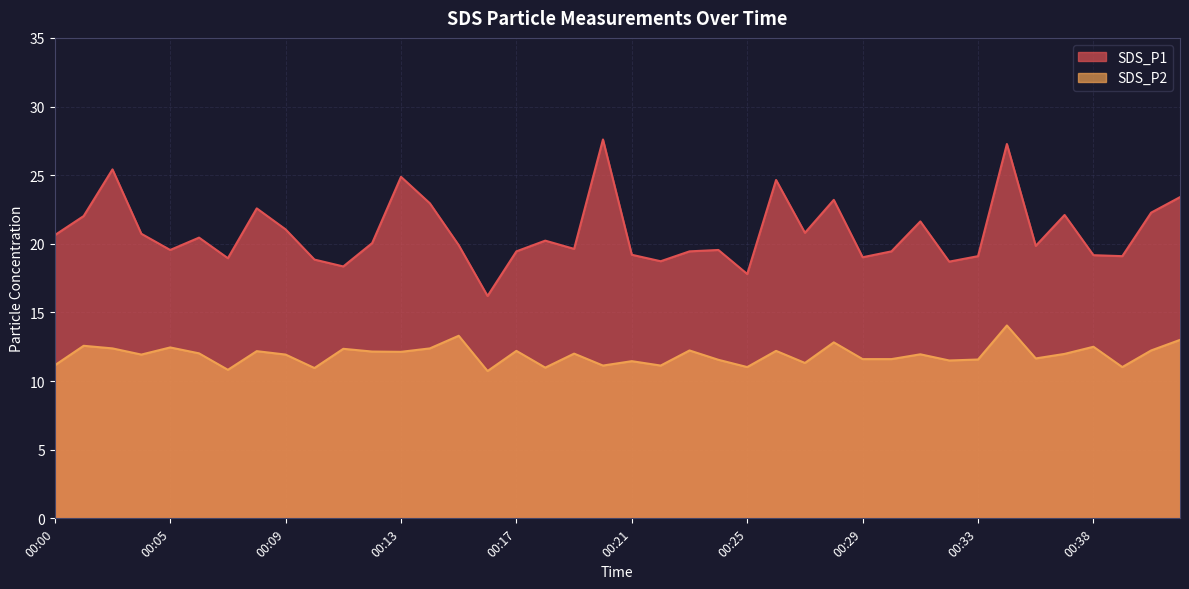

Between 00:20 and 00:32, which is larger?

00:20